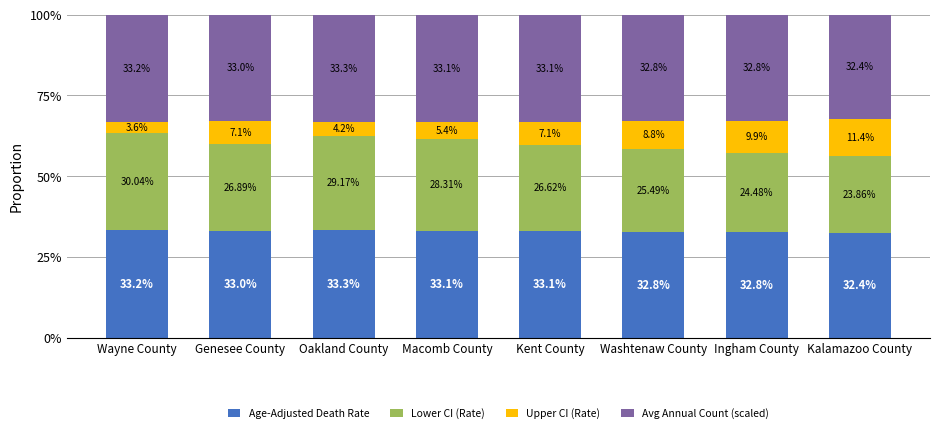

At which label does Age-Adjusted Death Rate reach its peak?

Oakland County